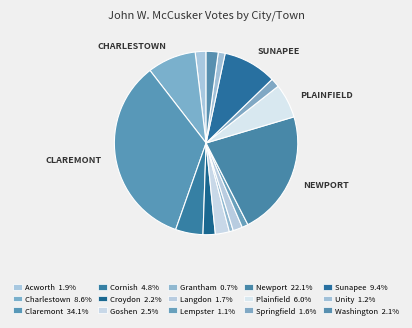

Is there any slice that represents more than half of the pie?

No